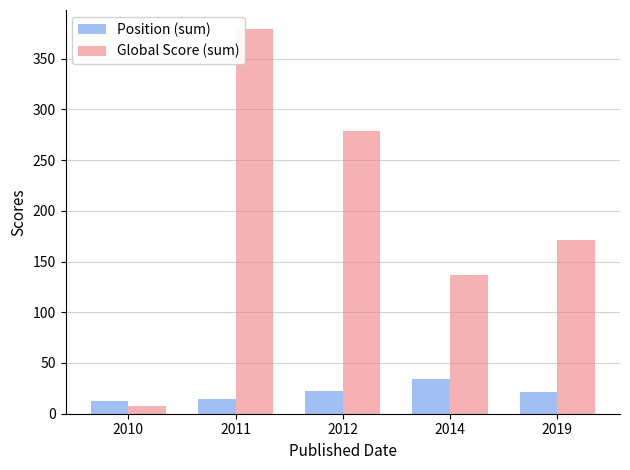

What is the difference between the maximum and minimum values in the Position (sum) series?

21